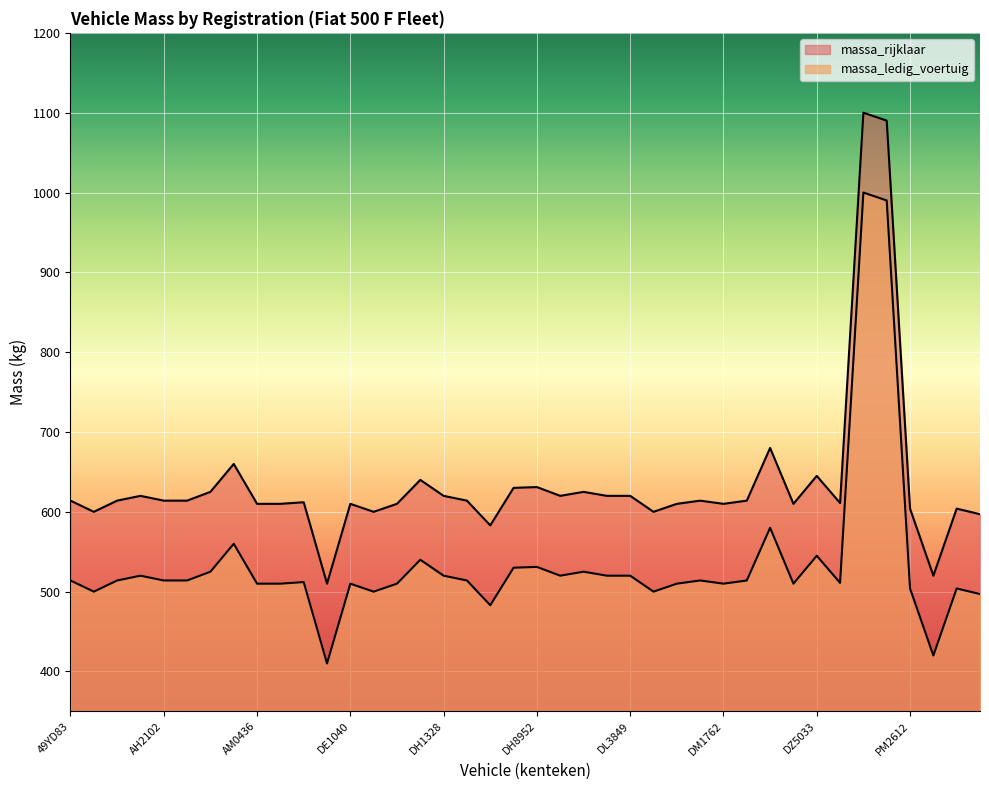

How many series are shown in this chart?

2